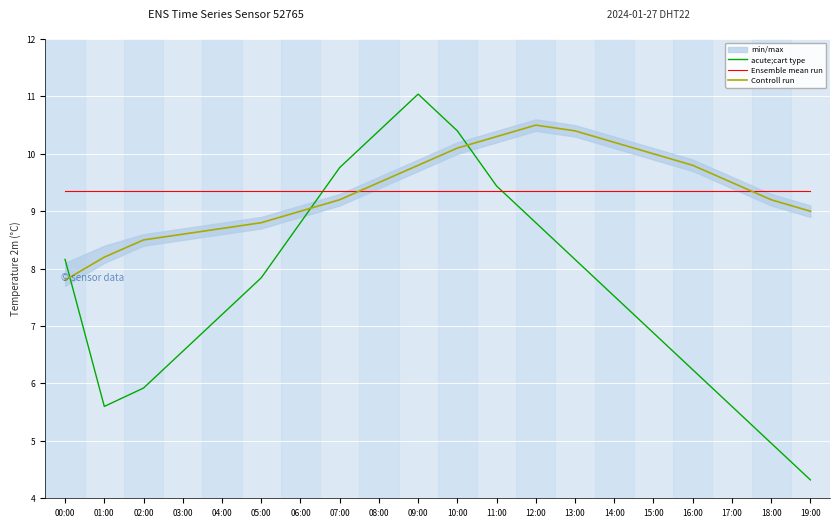

Is the value of Ensemble mean run at 01:00 greater than the value of acute;cart type at 18:00?

Yes